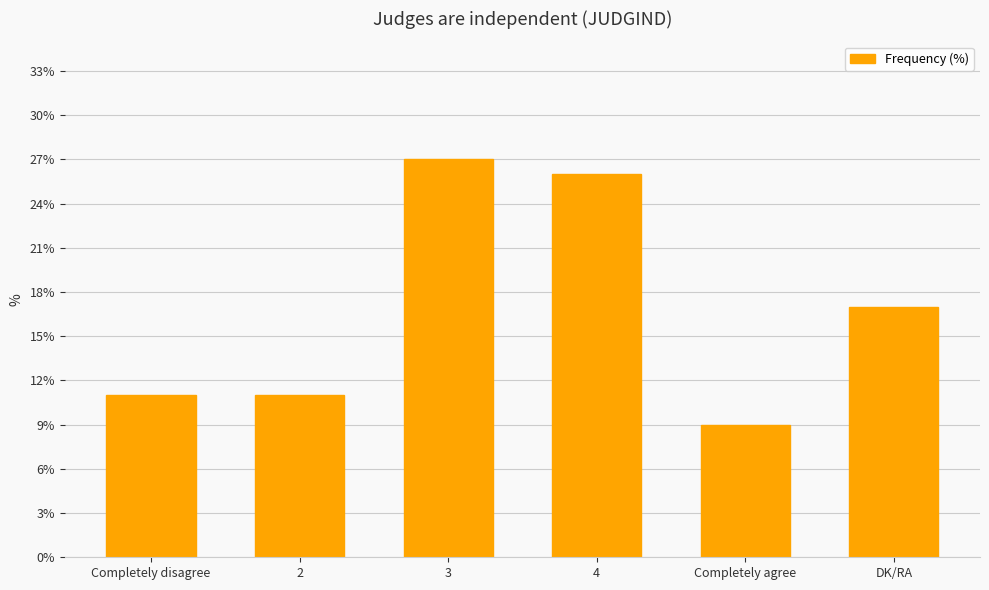

Count the number of categories in the chart.

6